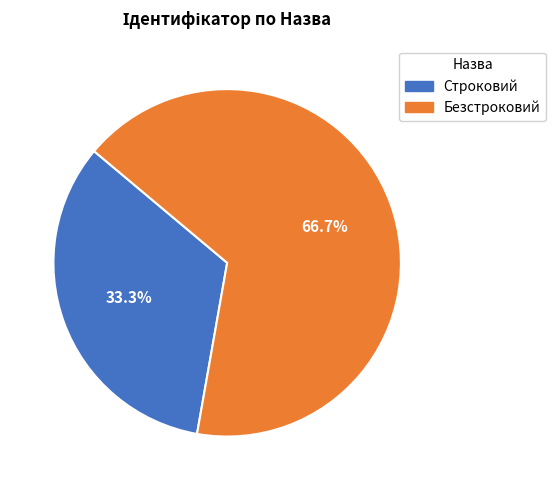

Combined, what portion of the pie is Безстроковий and Строковий?

100.0%